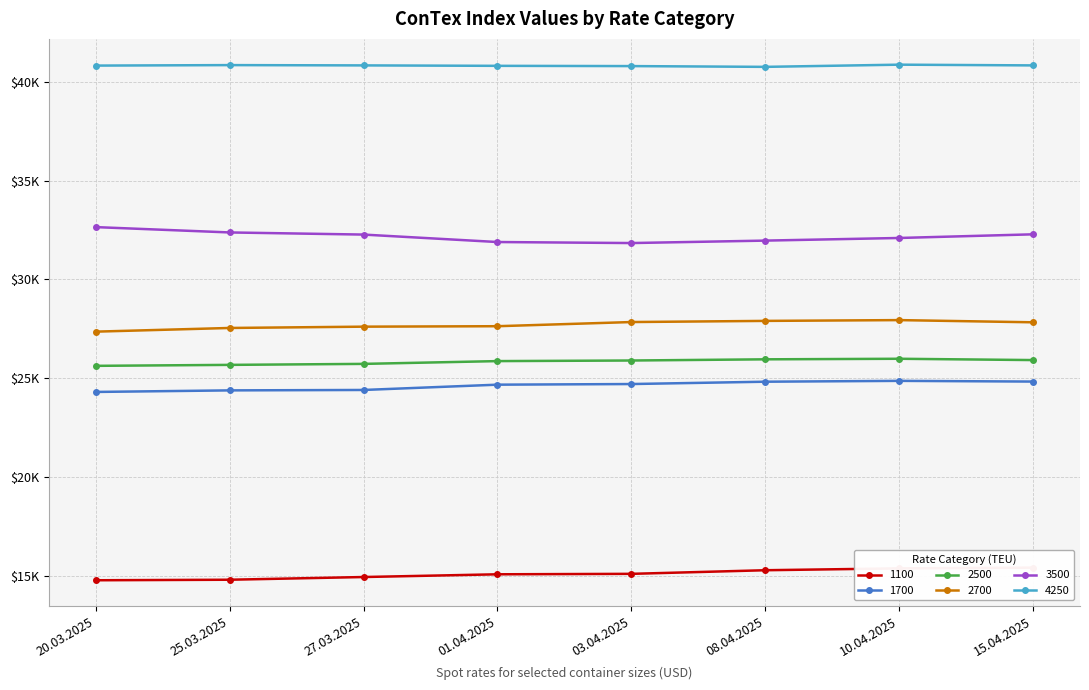

List the series in order of their peak value, lowest first.

1100, 1700, 2500, 2700, 3500, 4250